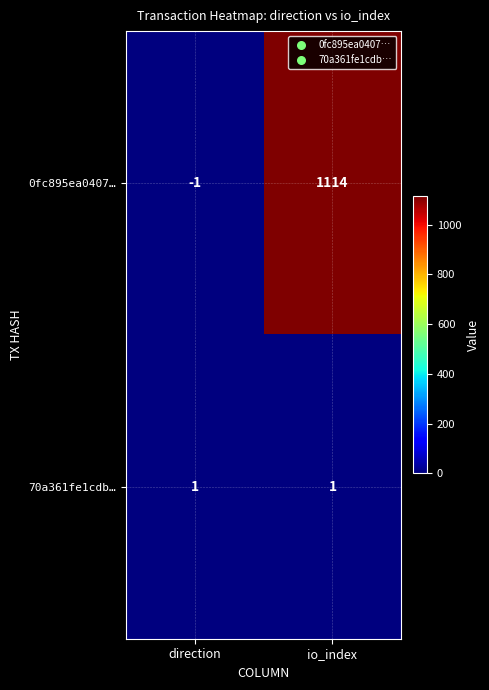

Rank the series by their maximum value, from lowest to highest.

70a361fe1cdb…, 0fc895ea0407…